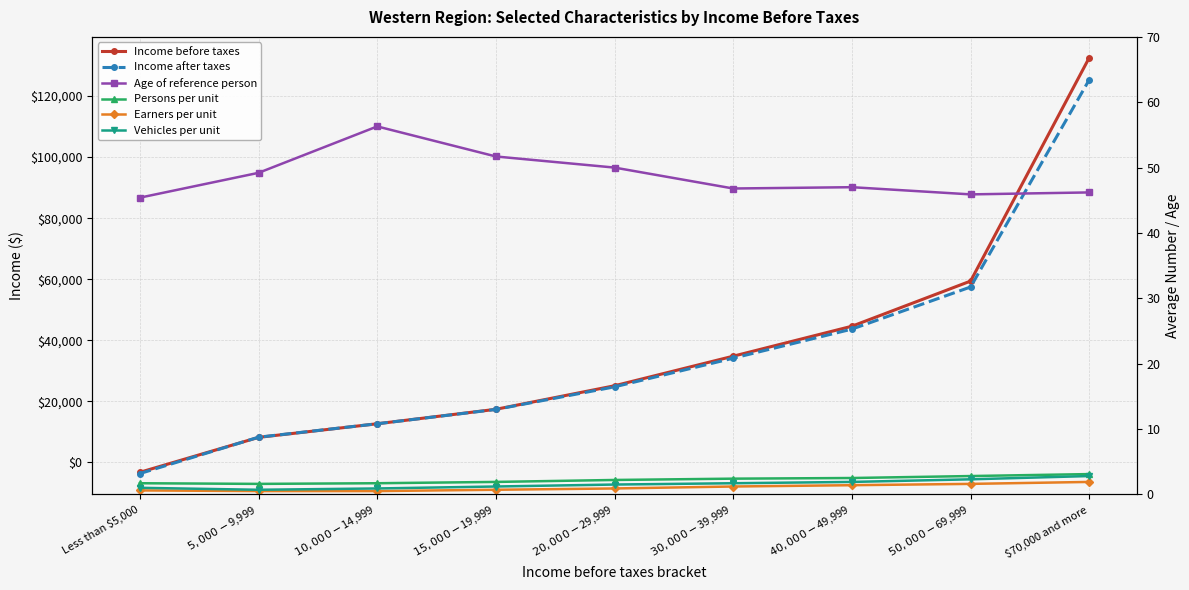

What is the difference between the Vehicles per unit values at Less than $5,000 and $30,000-$39,999?

0.7